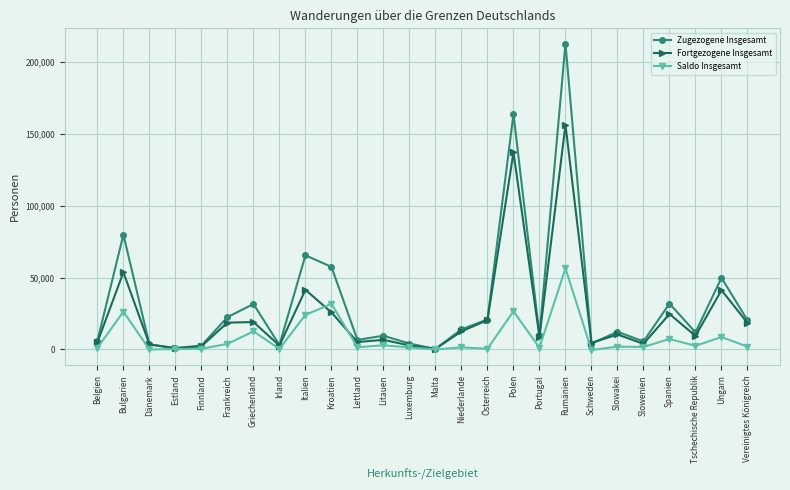

Does the chart have visible grid lines?

Yes